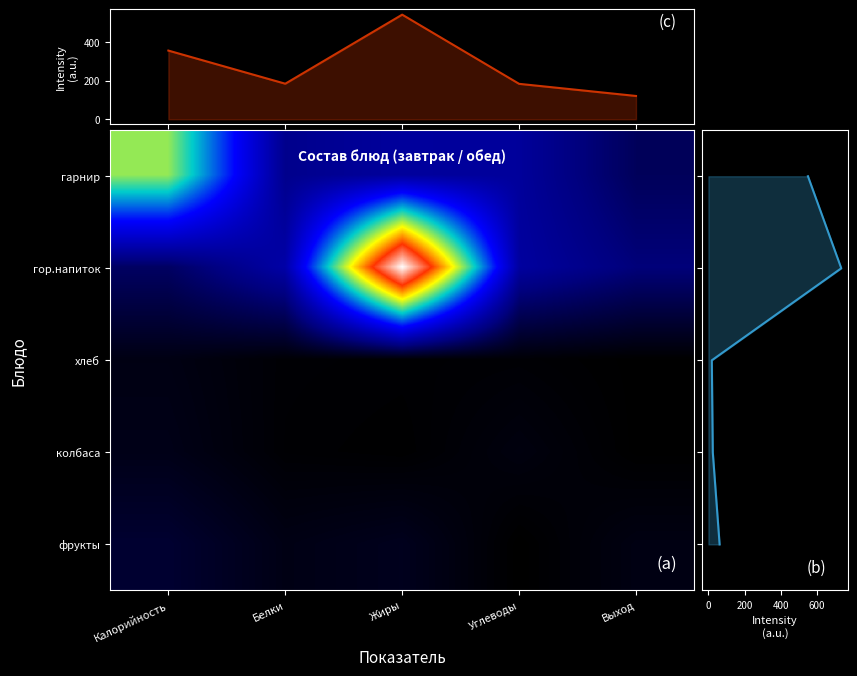

Between Жиры and Углеводы, which is larger?

Жиры